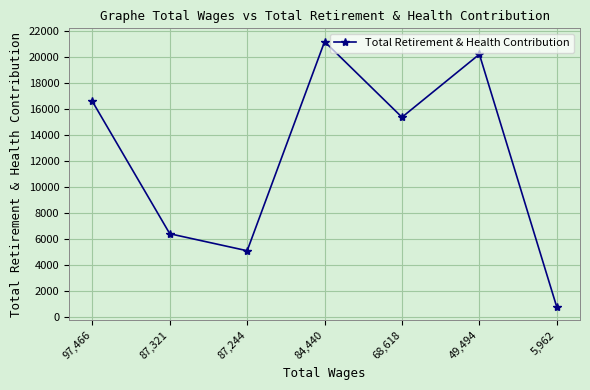

What position from the left is 84,440?

4